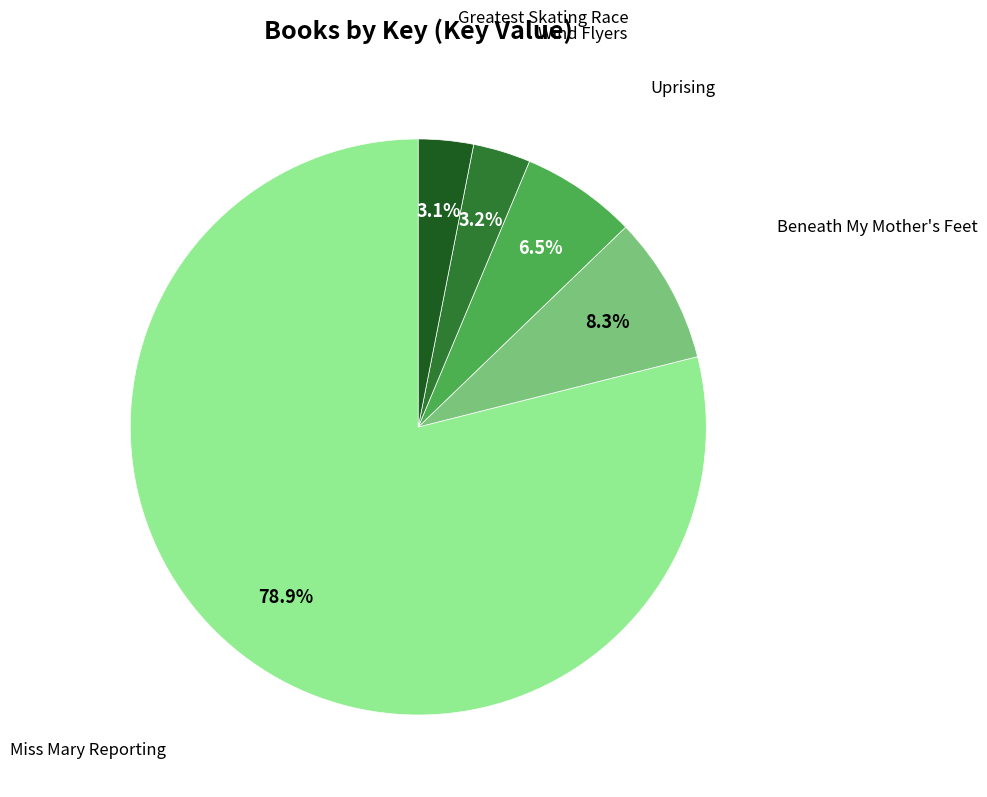

Is there any slice that represents more than half of the pie?

Yes